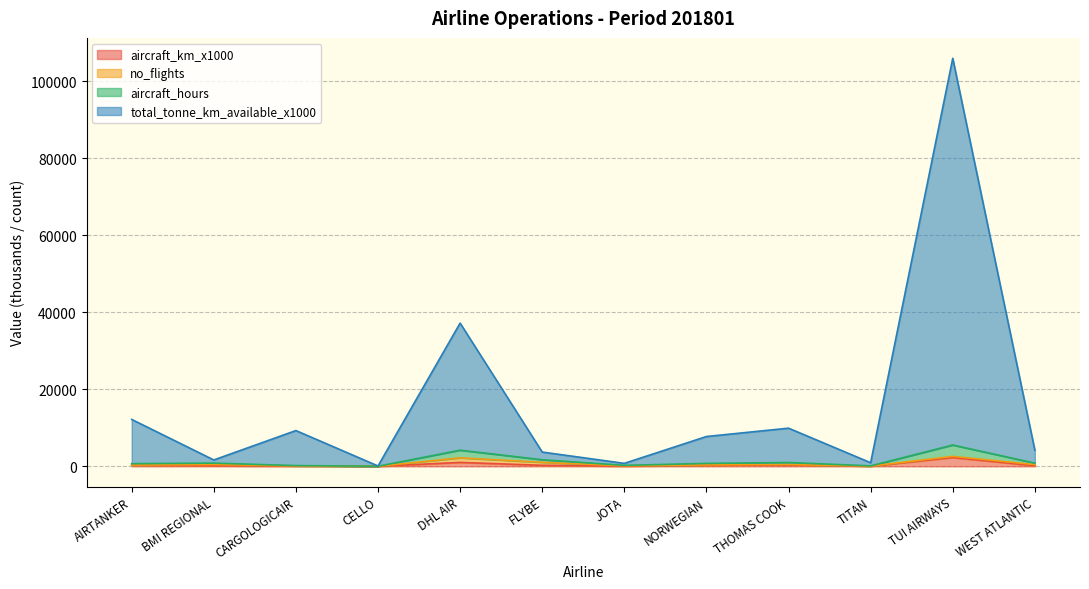

Does the chart have visible grid lines?

Yes